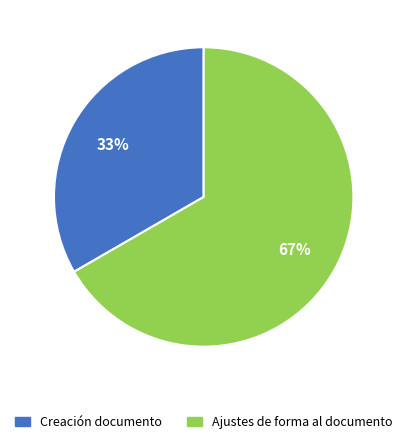

Rank the categories by value from highest to lowest.

Ajustes de forma al documento, Creación documento